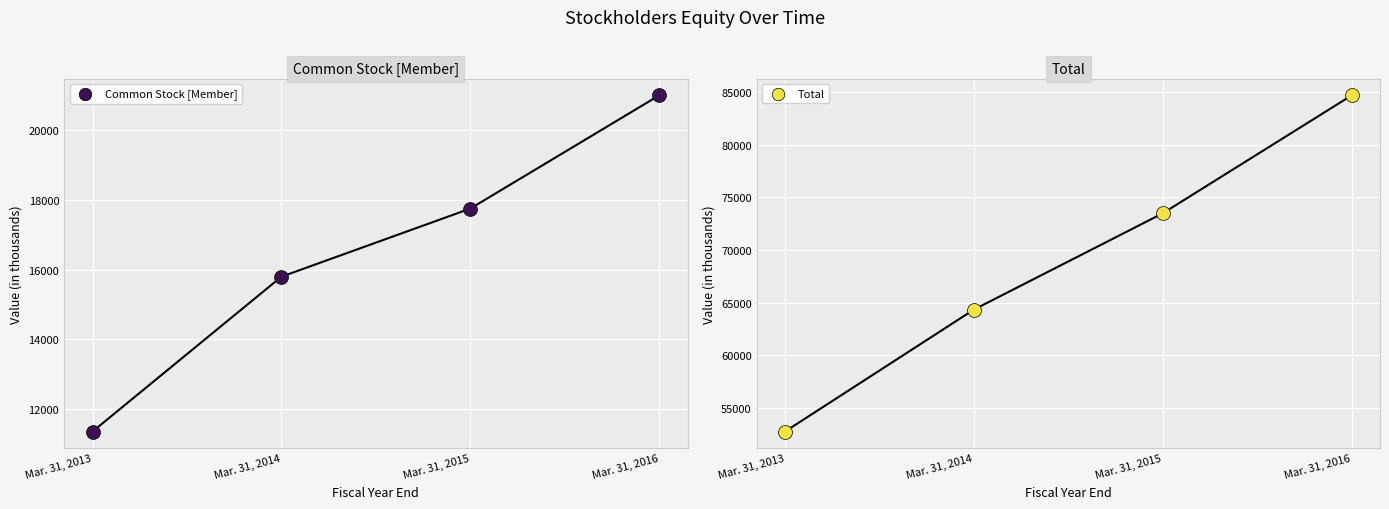

Which series has the largest Y range (max minus min)?

Total